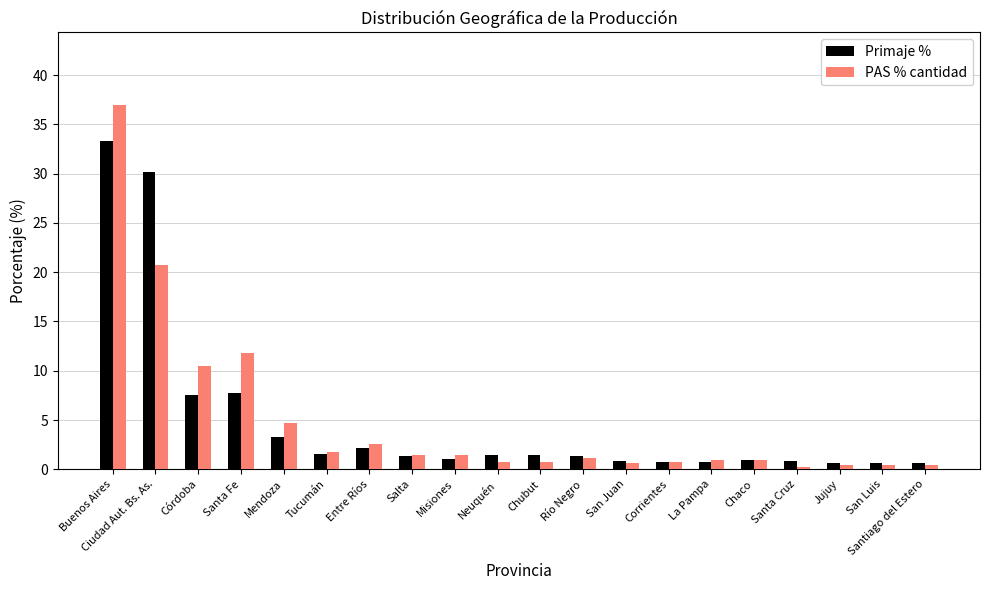

What are all the series names shown in the legend?

Primaje %, PAS % cantidad